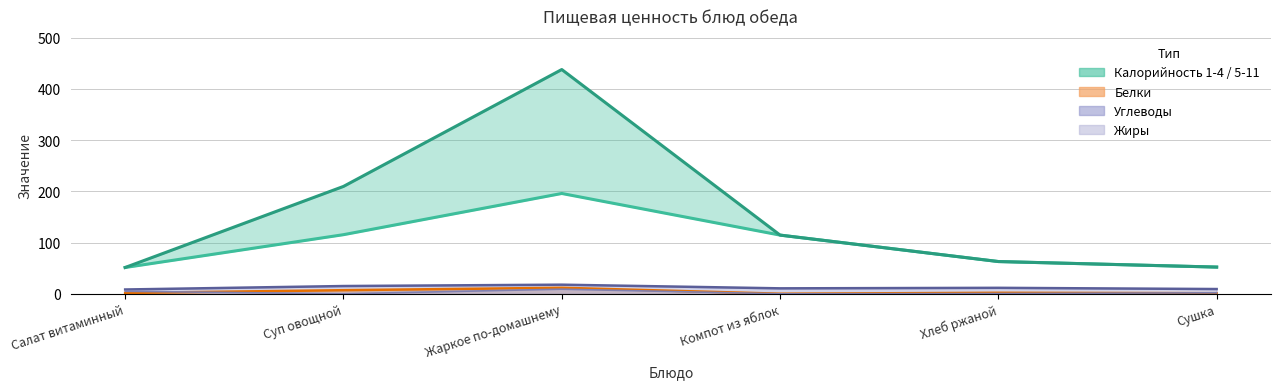

What is the sum of all Углеводы values?

73.2